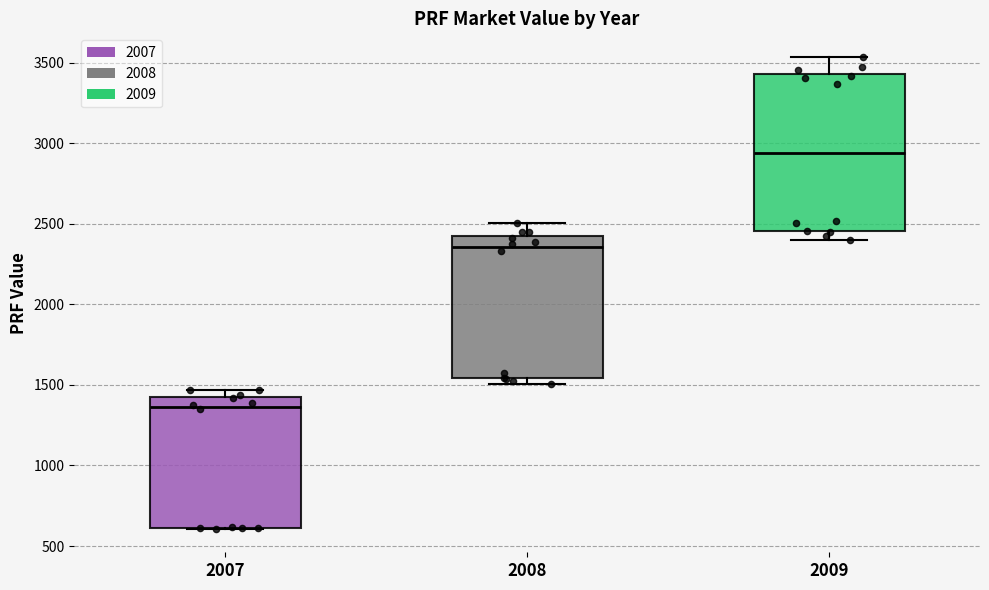

Reading left to right, transcribe this box plot: for each box, give where its median line is, the range the box spans, and where its two whiskers end, as read against the y-axis. The values are not printed on the chart, so give them approximately, as read against the axis.

2007: median 1350, box 600 to 1400, whiskers 600 to 1450
2008: median 2350, box 1550 to 2400, whiskers 1500 to 2500
2009: median 2950, box 2450 to 3450, whiskers 2400 to 3550